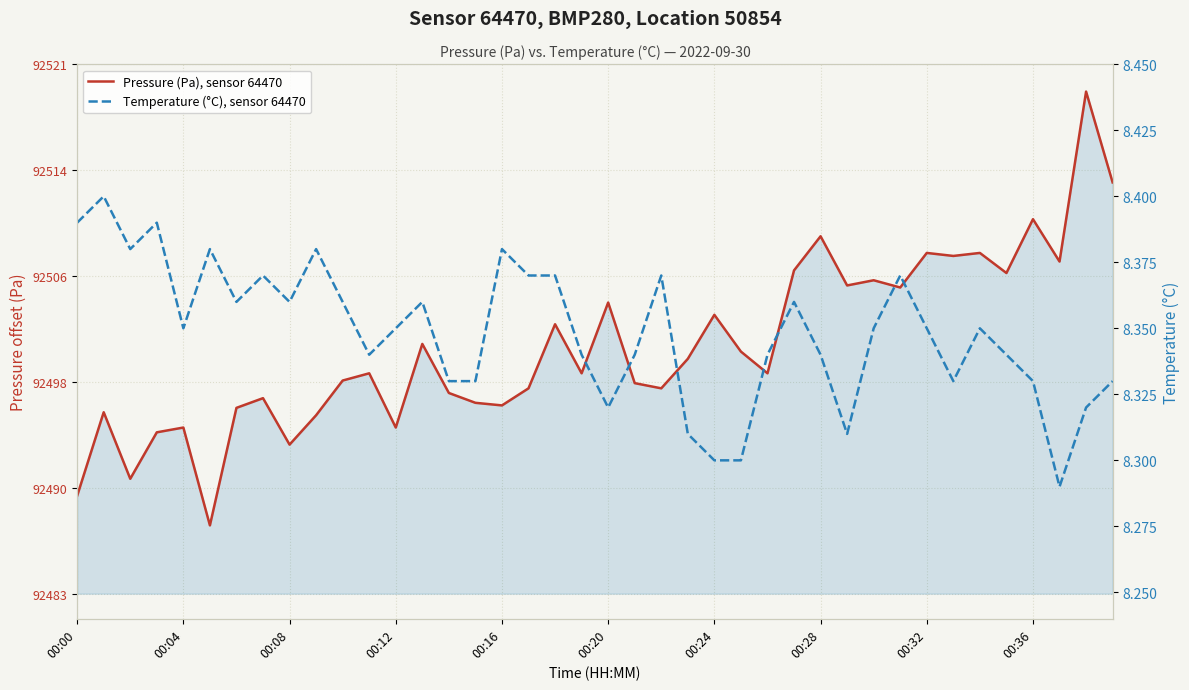

What are all the series names shown in the legend?

Pressure (Pa), sensor 64470, Temperature (°C), sensor 64470